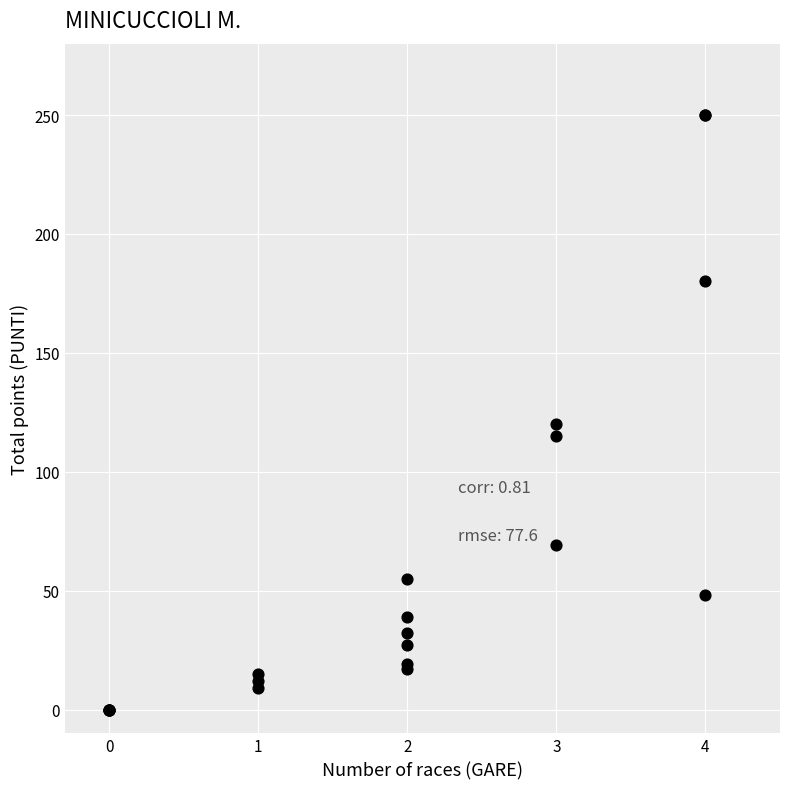

What Y value in the scatter plot is closest to 125?

120